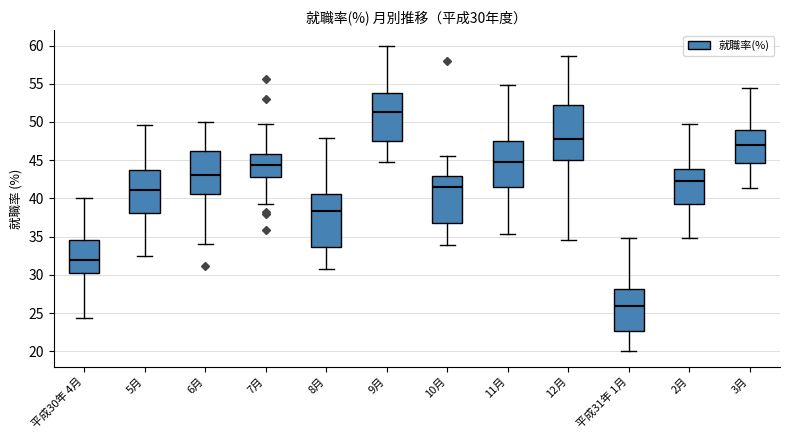

Which box has the lowest median line?

平成31年 1月